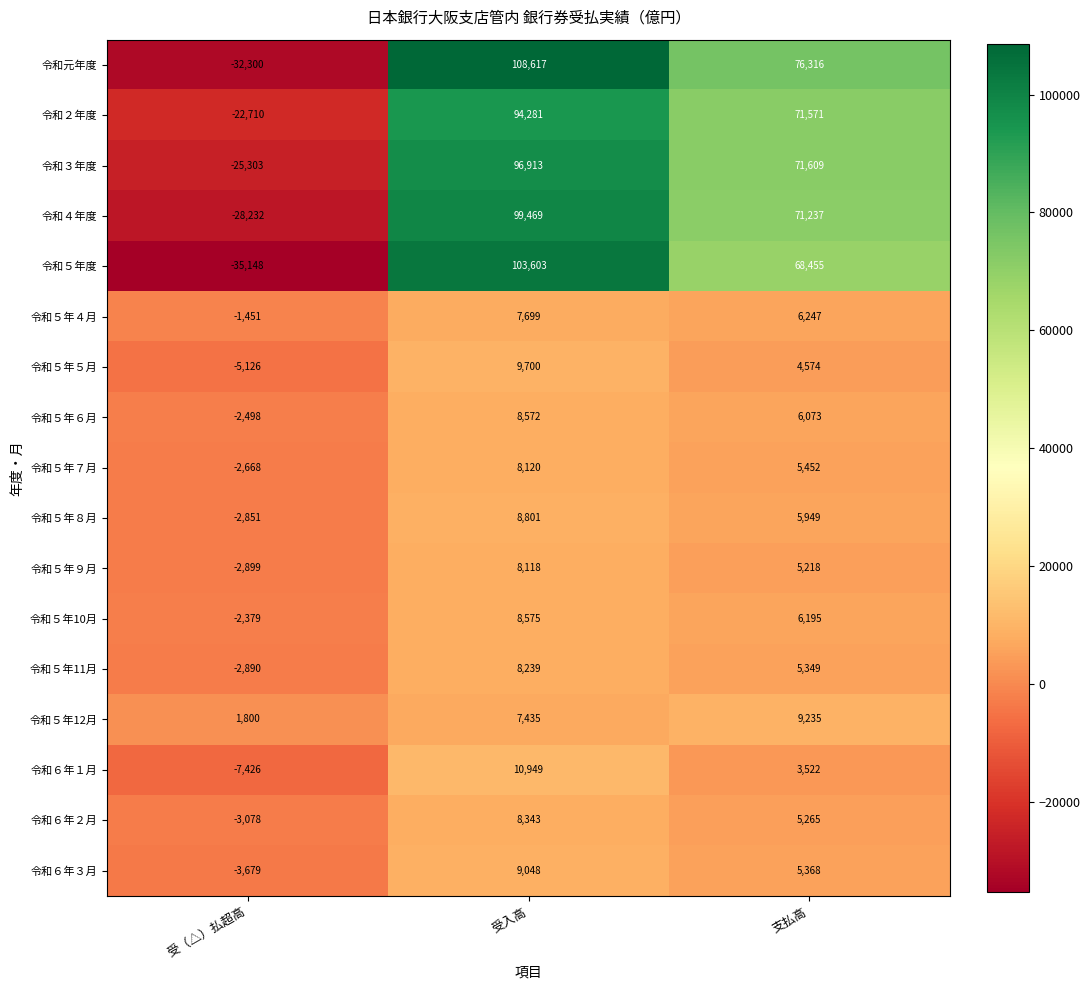

How many distinct data groups are displayed?

17